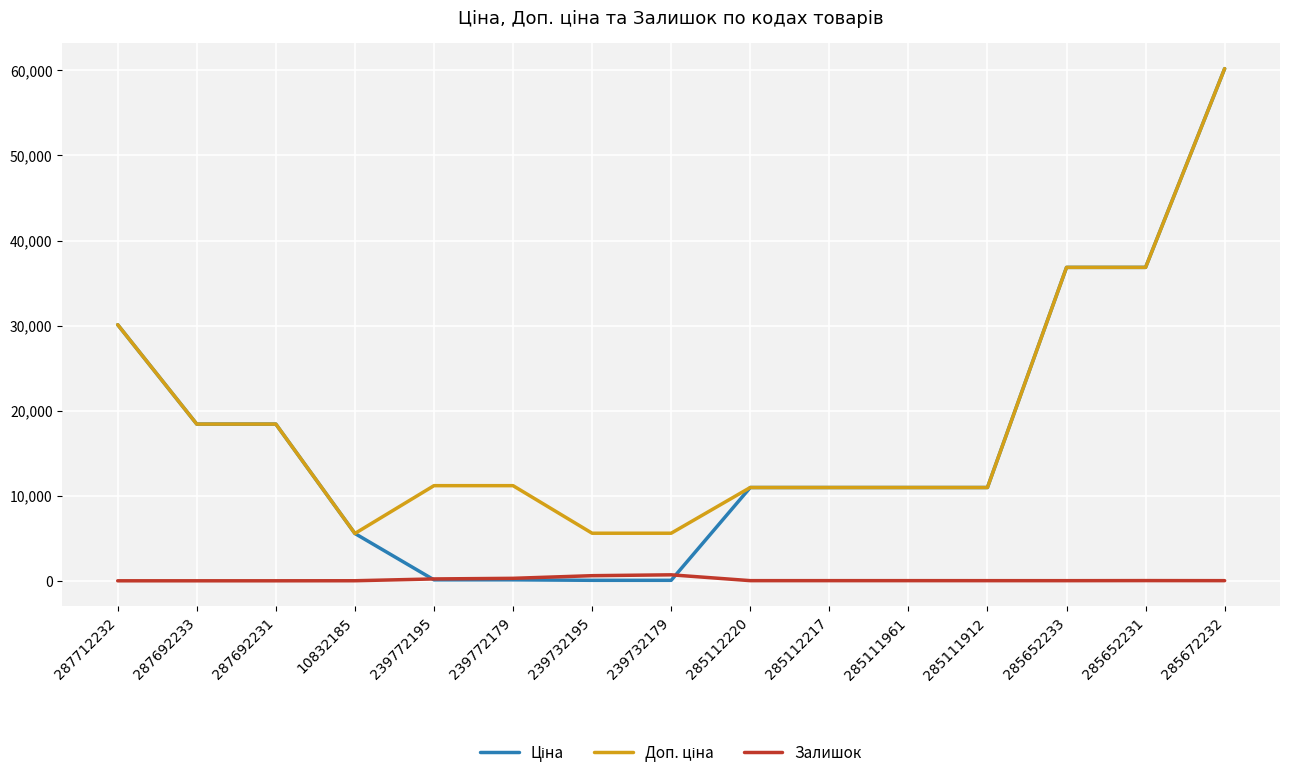

At which category is the sum across all series the highest?

285672232